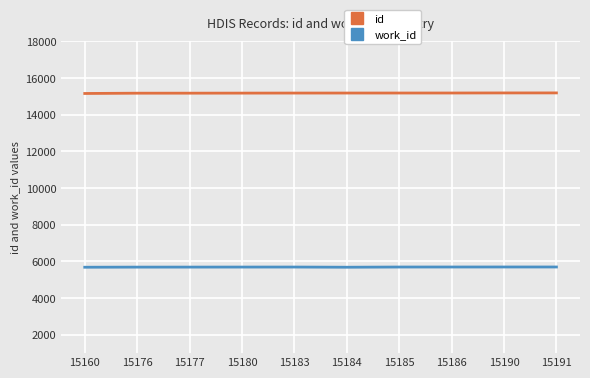

True or false: work_id and id cross at least once.

False